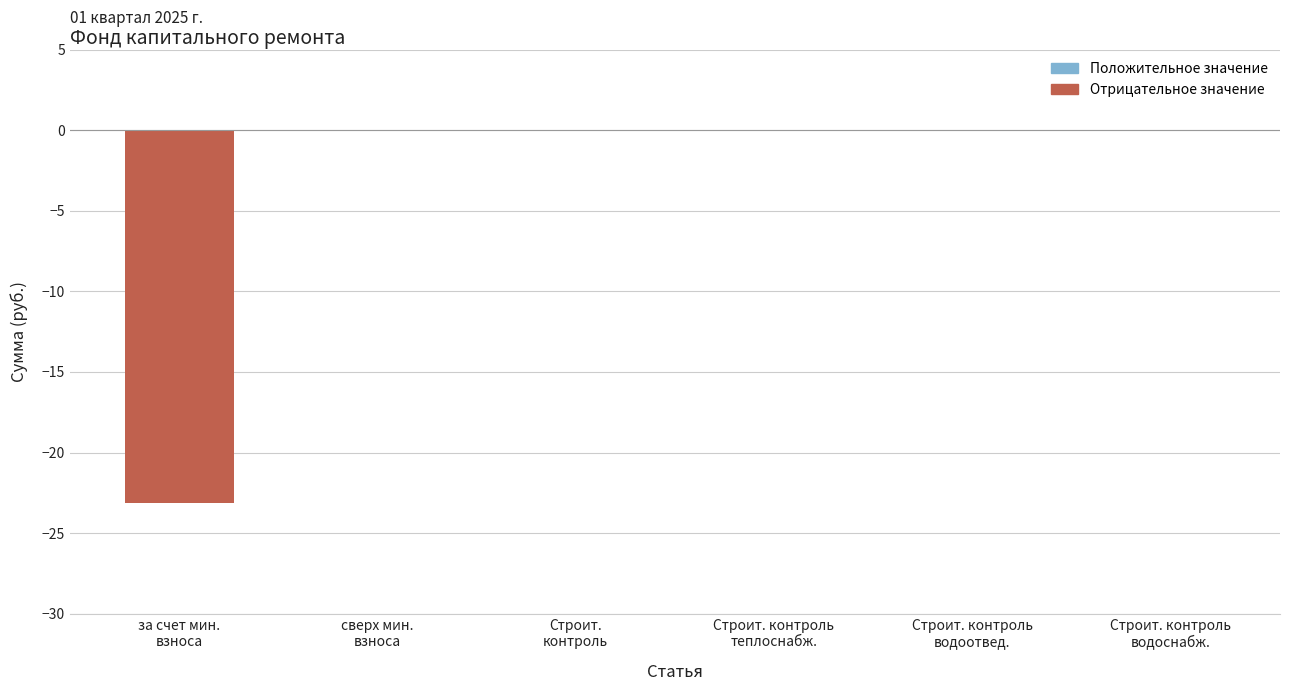

What is the sum of the values at Строит. контроль
водоотвед. and за счет мин.
взноса?

-23.1